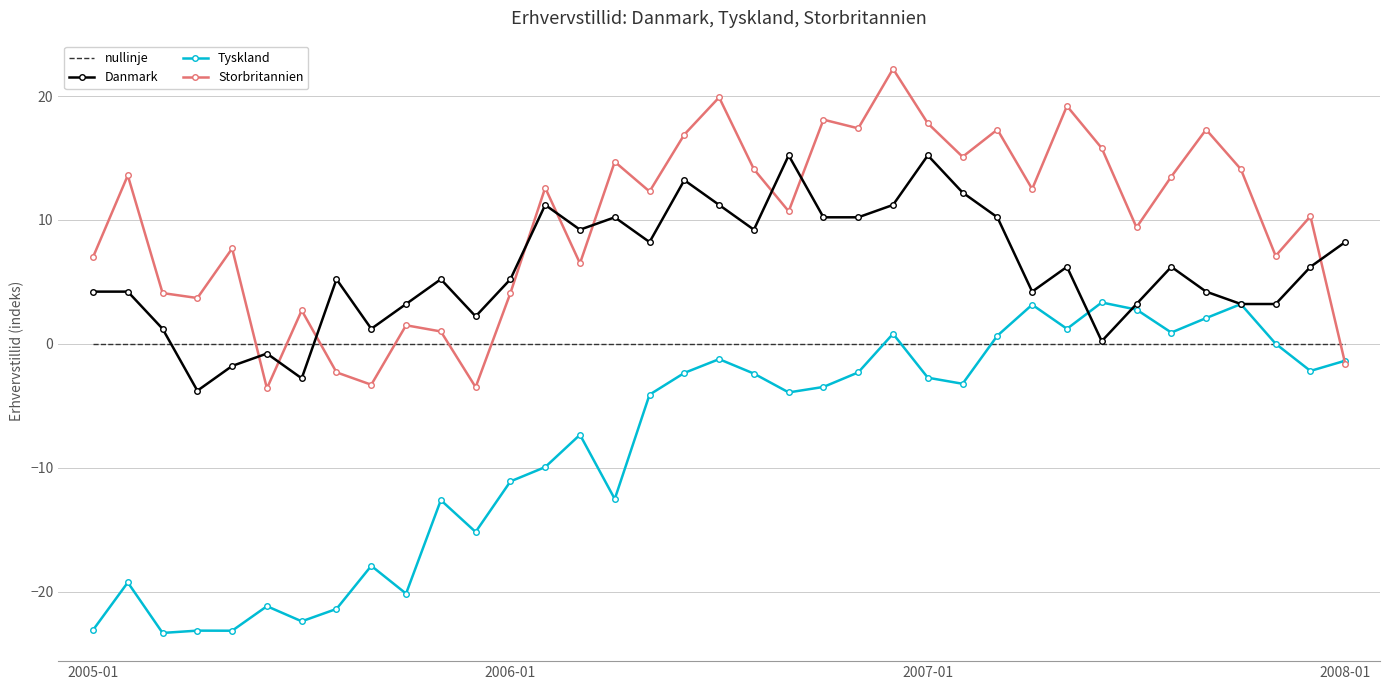

List the series in order of their peak value, highest first.

Storbritannien, Danmark, Tyskland, nullinje